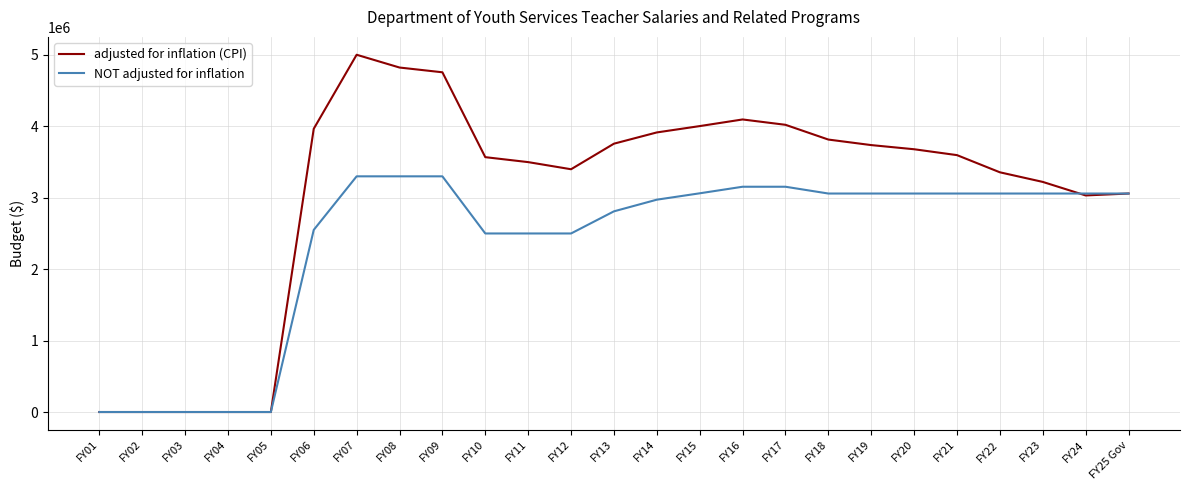

The value of adjusted for inflation (CPI) at FY02 is 0. True or false?

True